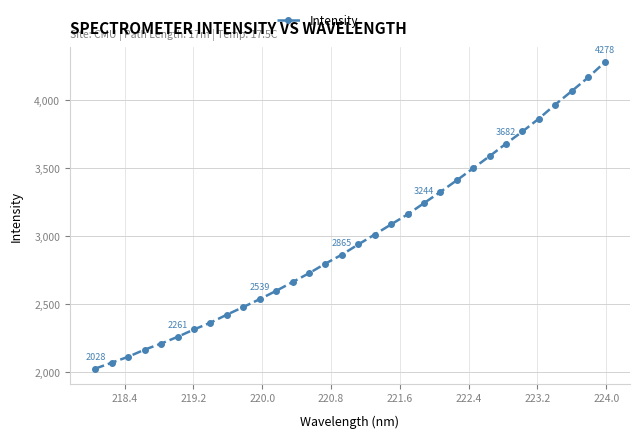

What is the value of the 2nd point from the left?

2071.8